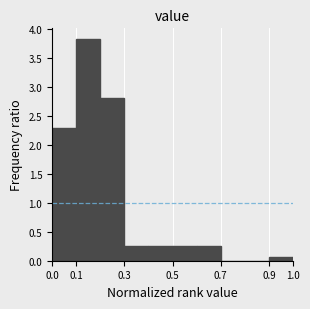

How tall is the bar that spans 0.4 to 0.5 on the x-axis? The values are not printed on the chart, so give them approximately, as read against the axis.

0.25